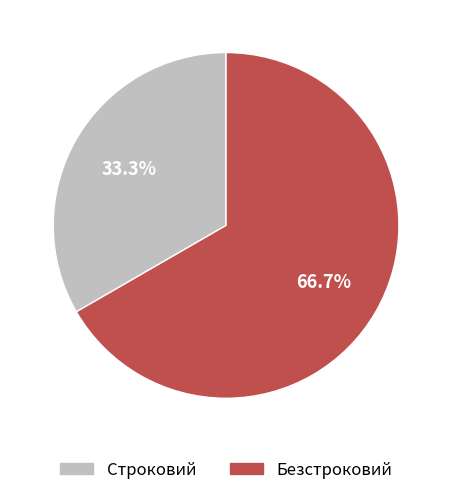

Rank the categories by value from lowest to highest.

Строковий, Безстроковий